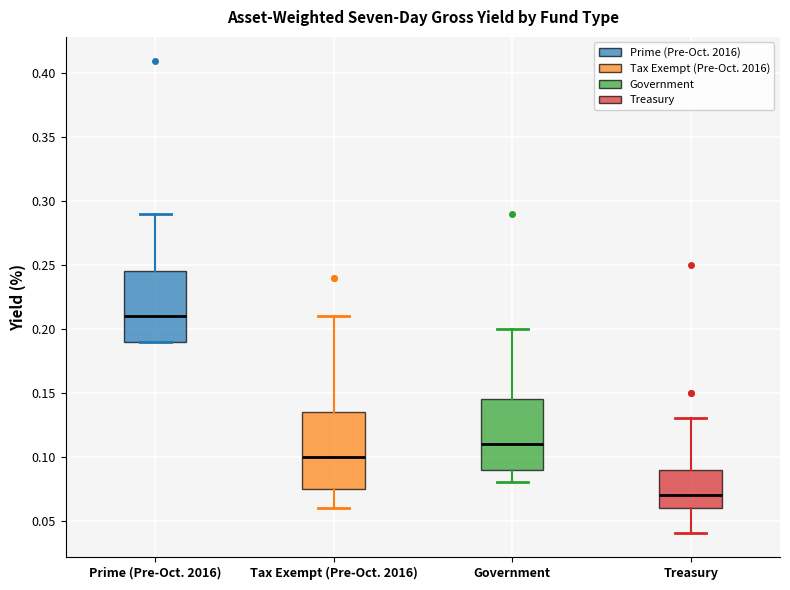

Reading left to right, read every box against the y-axis: the position of its median line, the range the box covers, and the ends of its whiskers. The values are not printed on the chart, so give them approximately, as read against the axis.

Prime (Pre-Oct. 2016): median 0.210, box 0.190 to 0.245, whiskers 0.190 to 0.290
Tax Exempt (Pre-Oct. 2016): median 0.100, box 0.075 to 0.135, whiskers 0.060 to 0.210
Government: median 0.110, box 0.090 to 0.145, whiskers 0.080 to 0.200
Treasury: median 0.070, box 0.060 to 0.090, whiskers 0.040 to 0.130